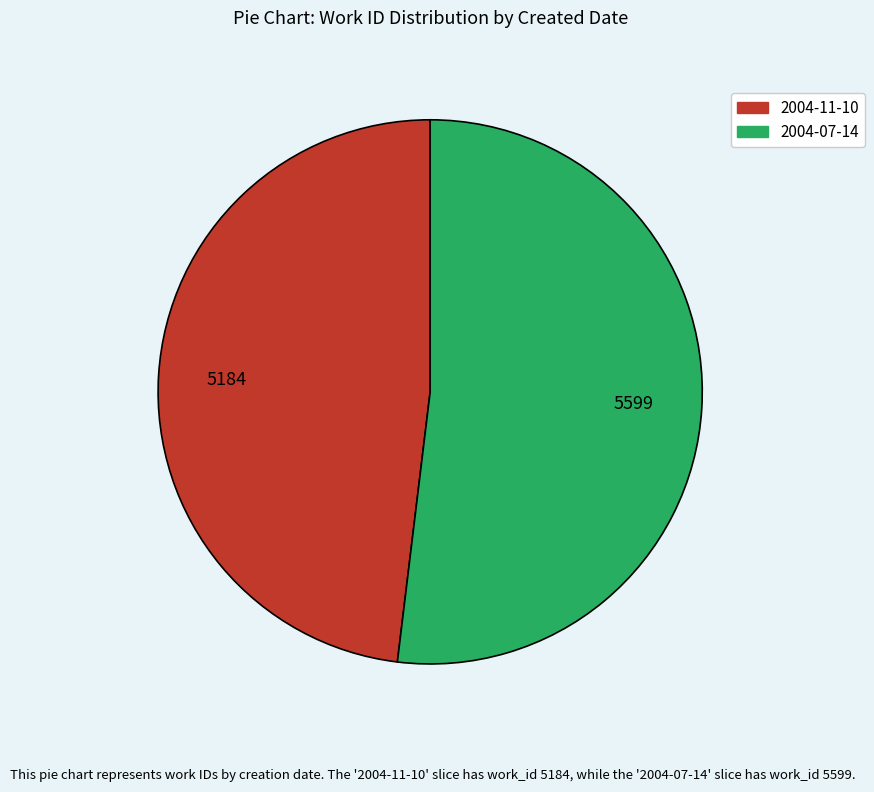

True or false: 2004-07-14 accounts for 45% of the total.

False